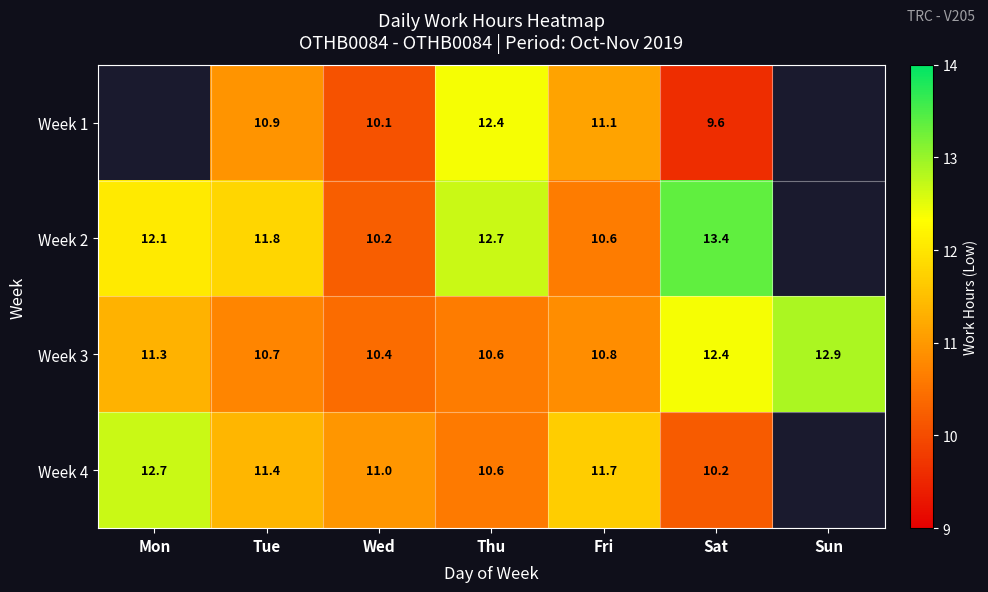

Is the value of Week 4 at Wed greater than the value of Week 3 at Thu?

Yes